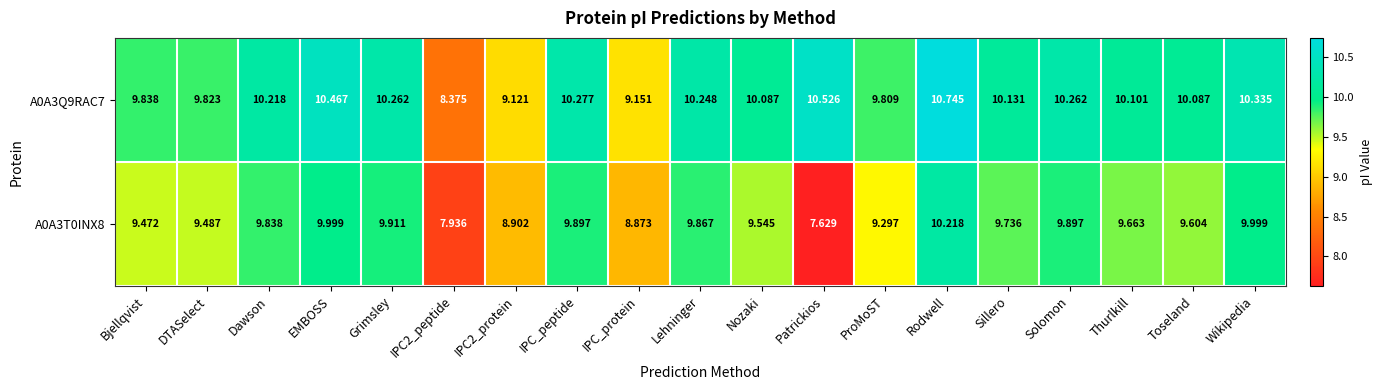

Which series has the largest range (max minus min)?

A0A3T0INX8